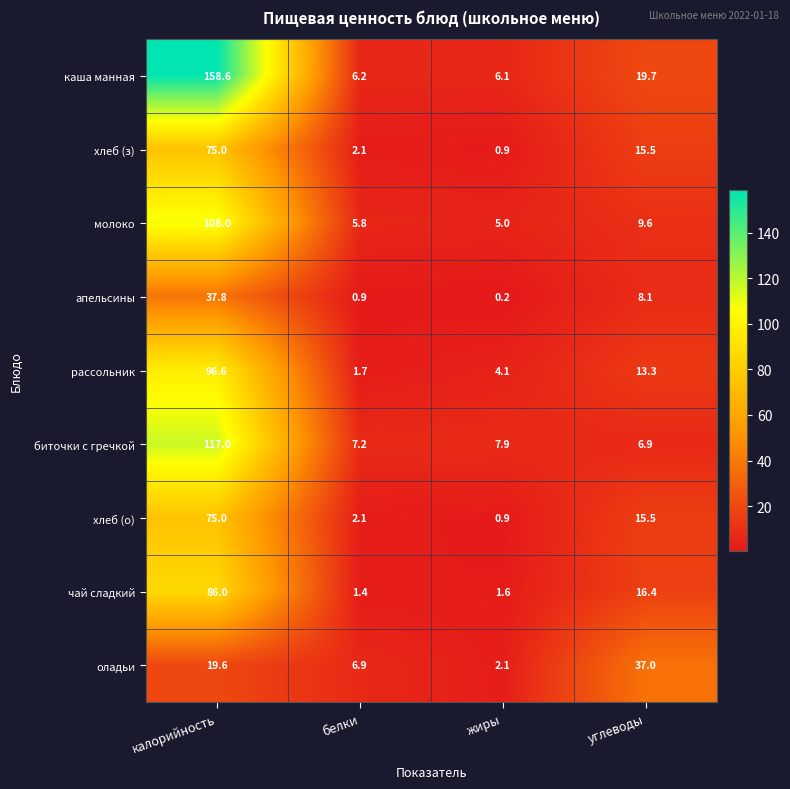

The value of хлеб (о) at белки is 0.8. True or false?

False